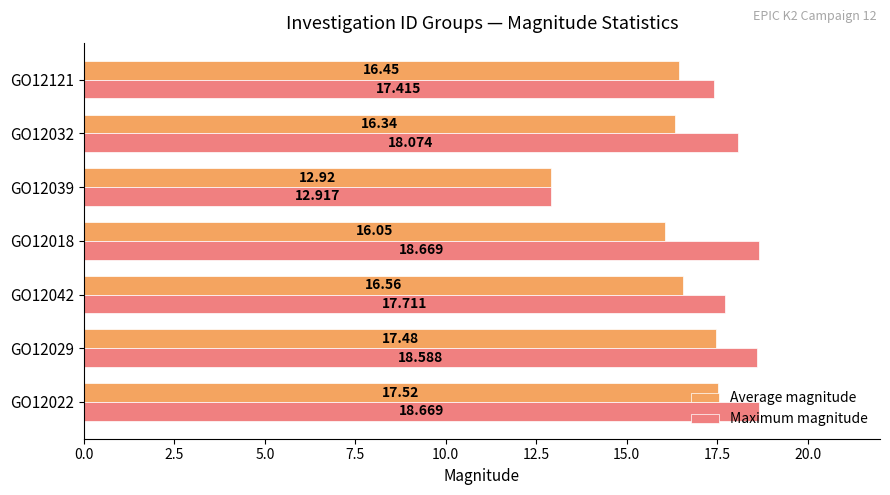

Which series changed the most between GO12022 and GO12018?

Average magnitude